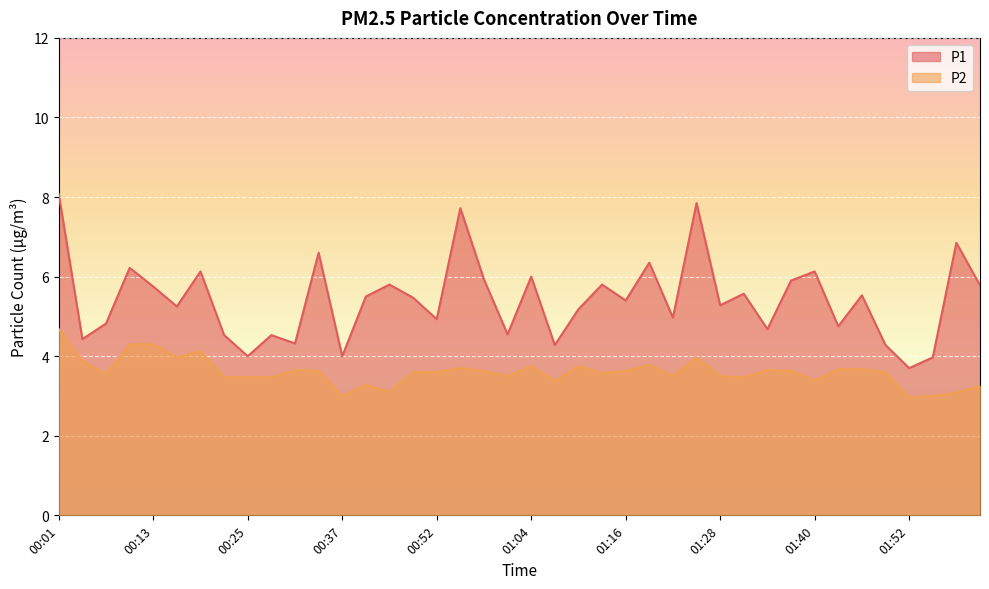

How many values in the P2 series are below 3?

1